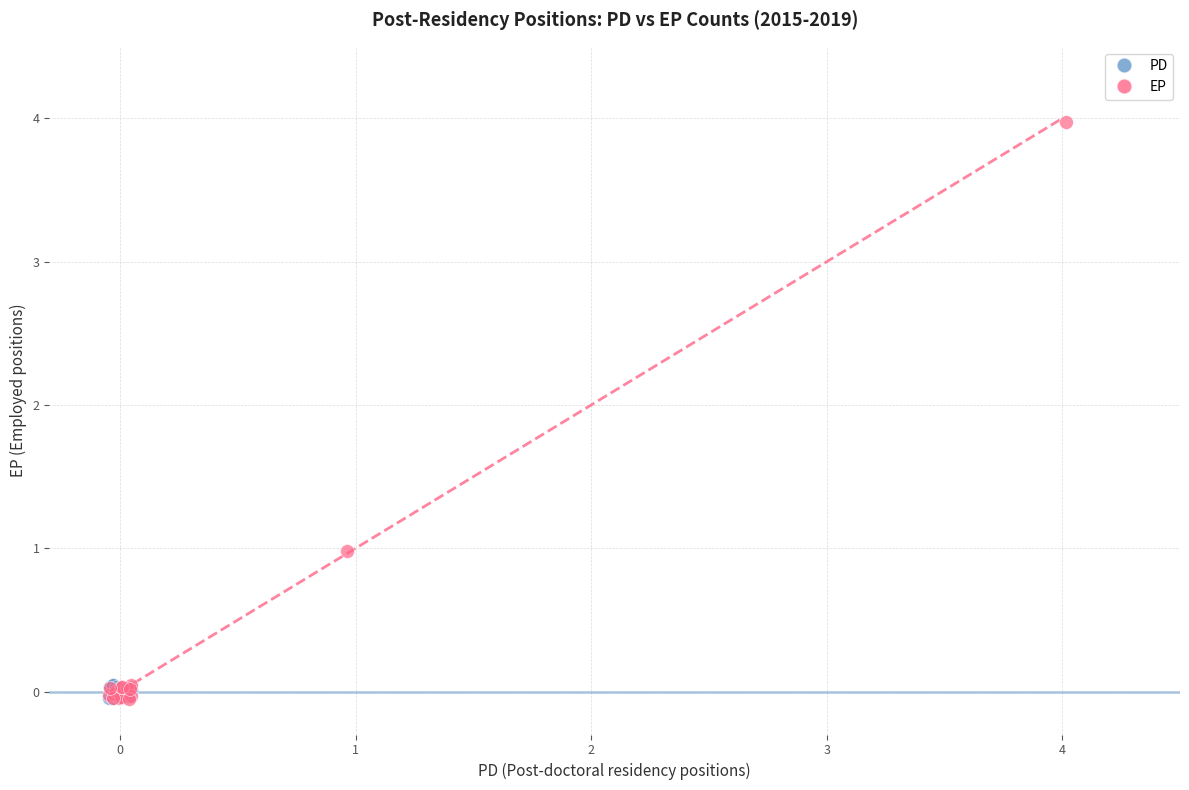

Which series contains the highest Y value?

EP